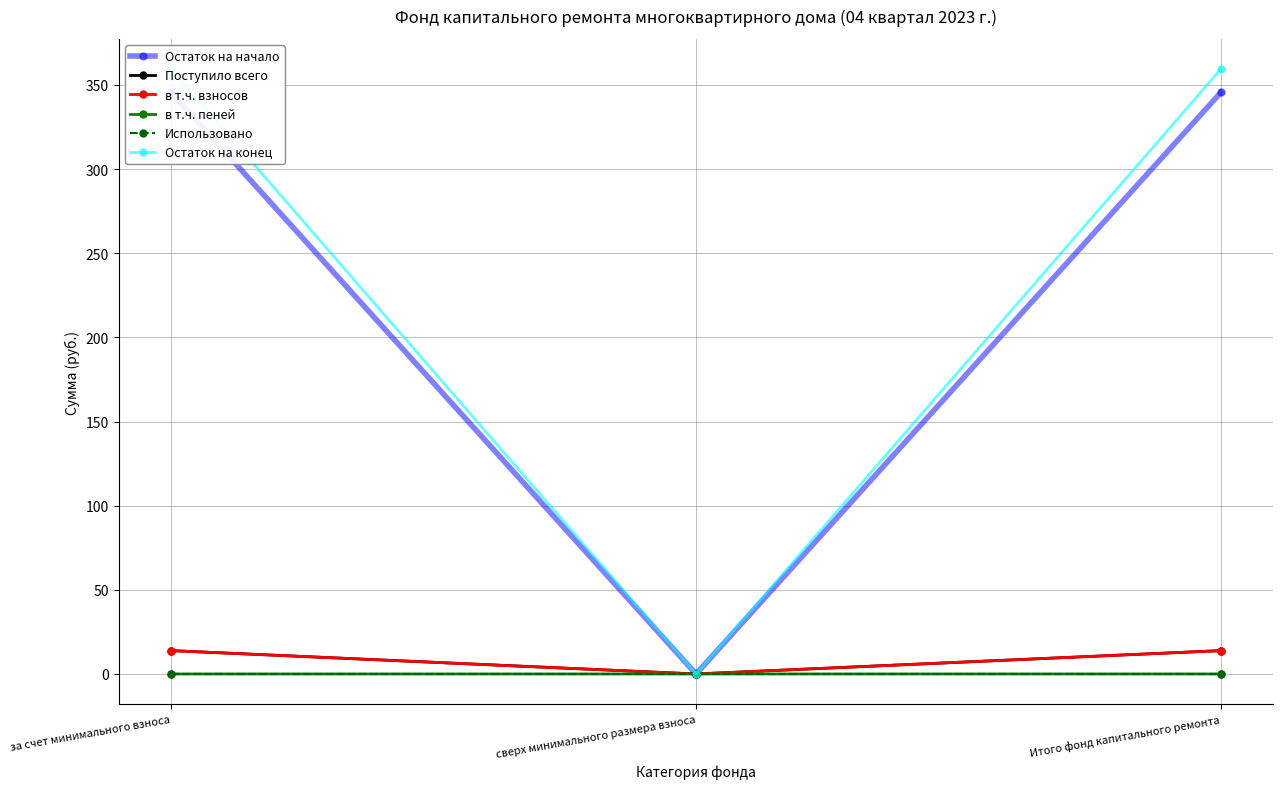

What are all the series names shown in the legend?

Остаток на начало, Поступило всего, в т.ч. взносов, в т.ч. пеней, Использовано, Остаток на конец